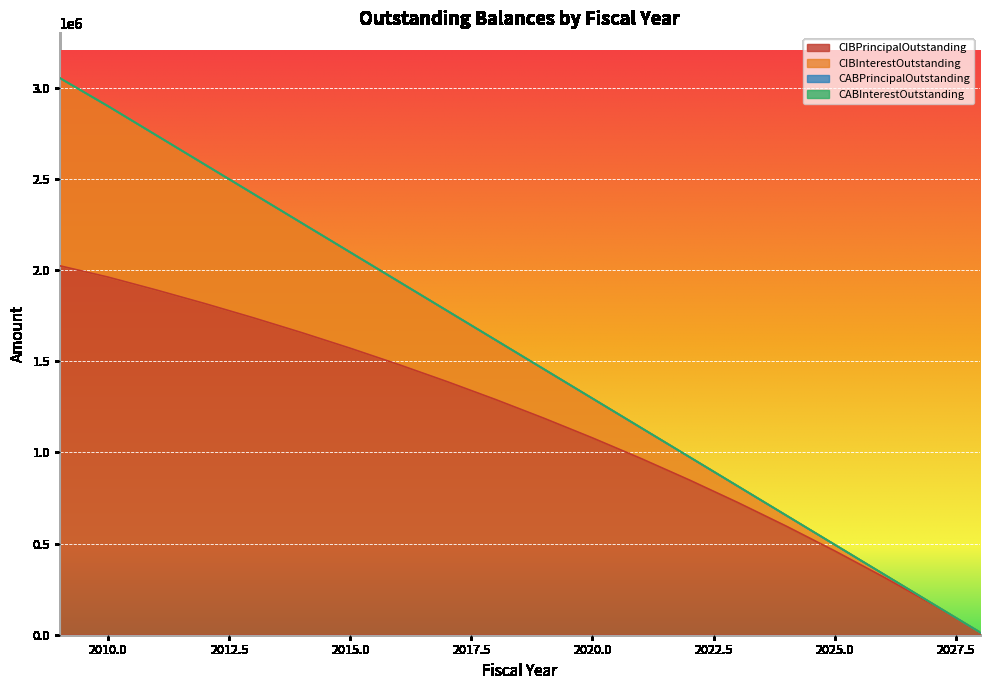

At how many categories does at least one series exceed 404895?

17